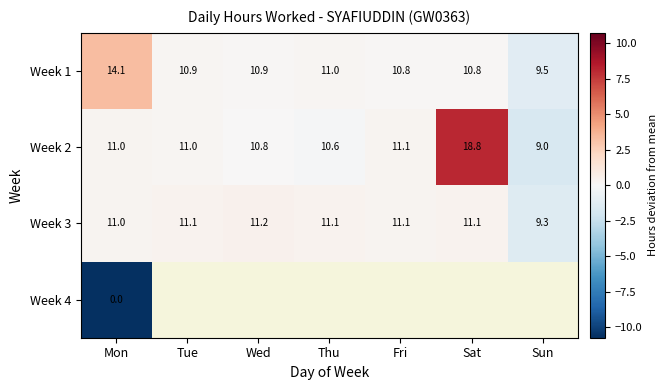

What is the maximum value shown in the chart?

8.1